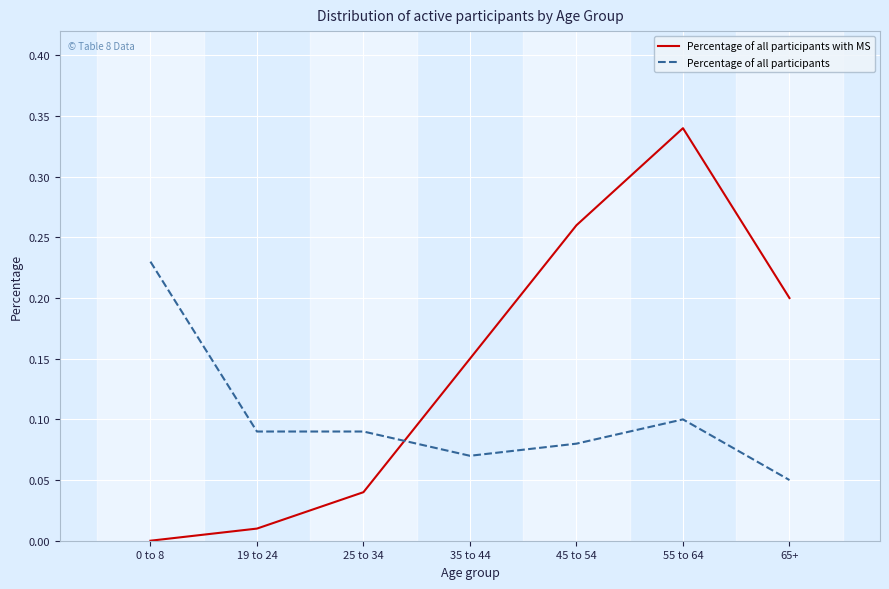

Where do Percentage of all participants with MS and Percentage of all participants first cross each other?

25 to 34 and 35 to 44